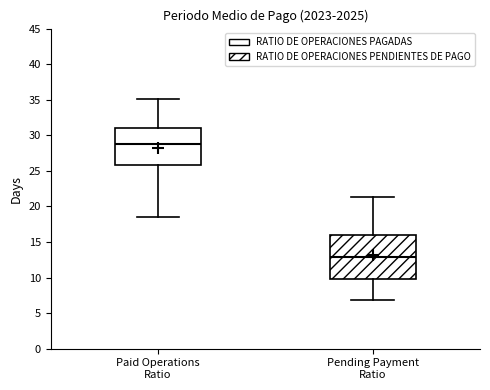

Reading left to right, read every box against the y-axis: the position of its median line, the range the box covers, and the ends of its whiskers. The values are not printed on the chart, so give them approximately, as read against the axis.

Paid Operations Ratio: median 29.0, box 26.0 to 31.0, whiskers 18.5 to 35.0
Pending Payment Ratio: median 13.0, box 10.0 to 16.0, whiskers 7.0 to 21.5